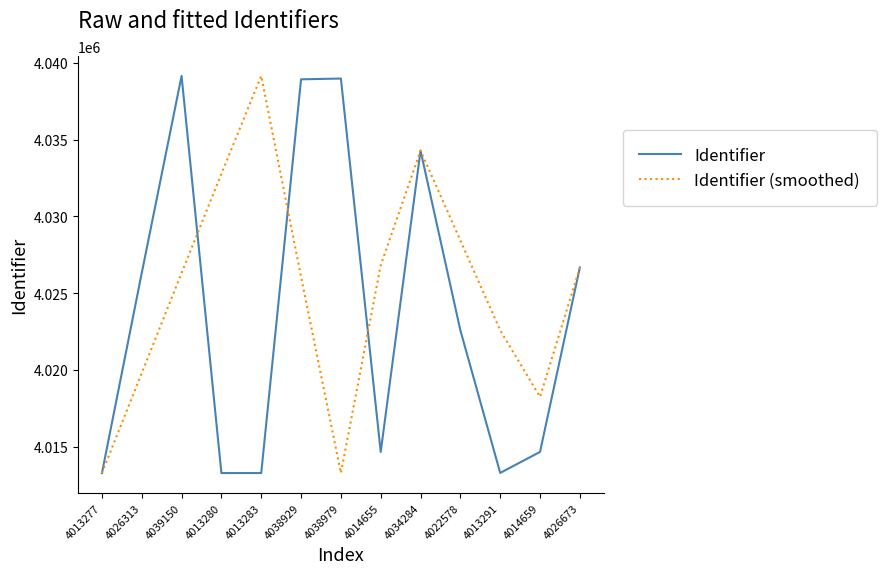

How many lines are shown in the chart?

2